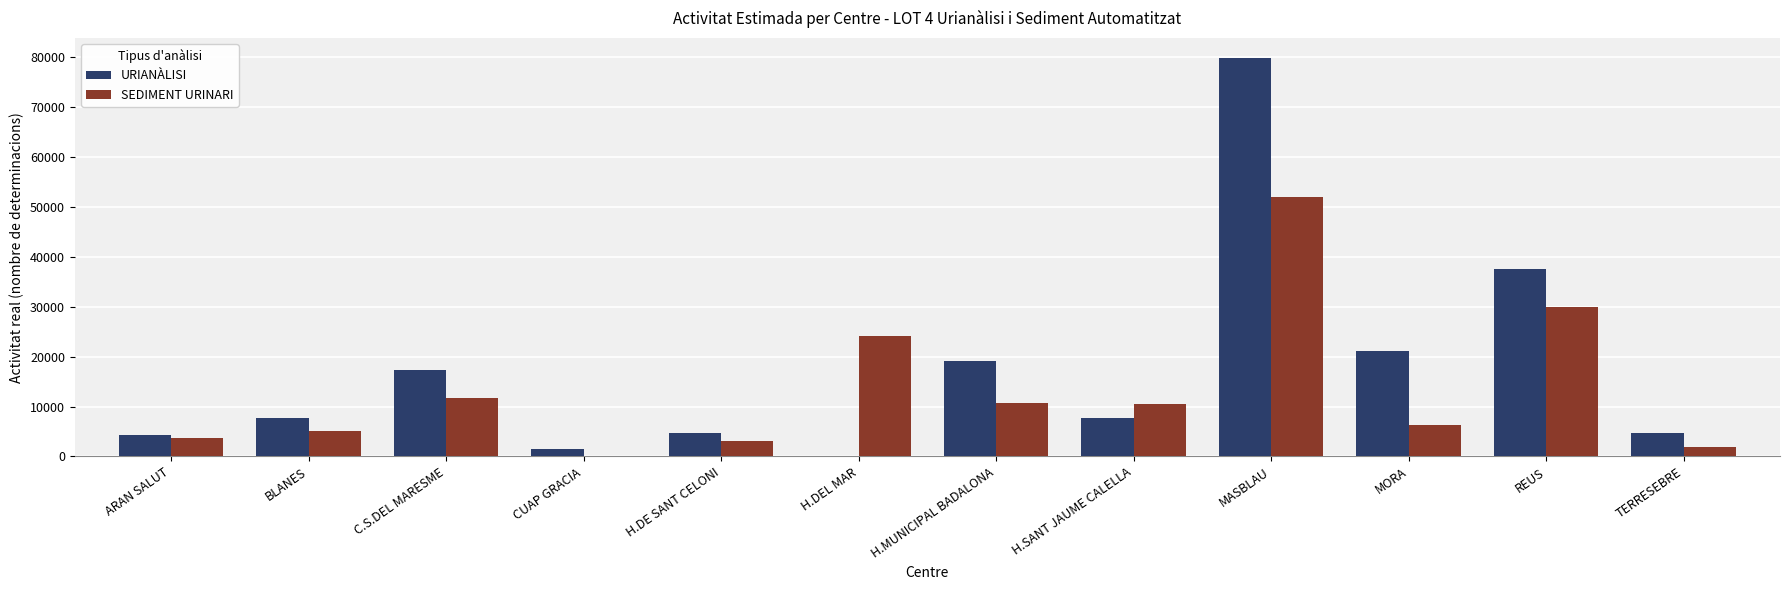

Is the value of SEDIMENT URINARI at BLANES greater than the value of URIANÀLISI at MORA?

No